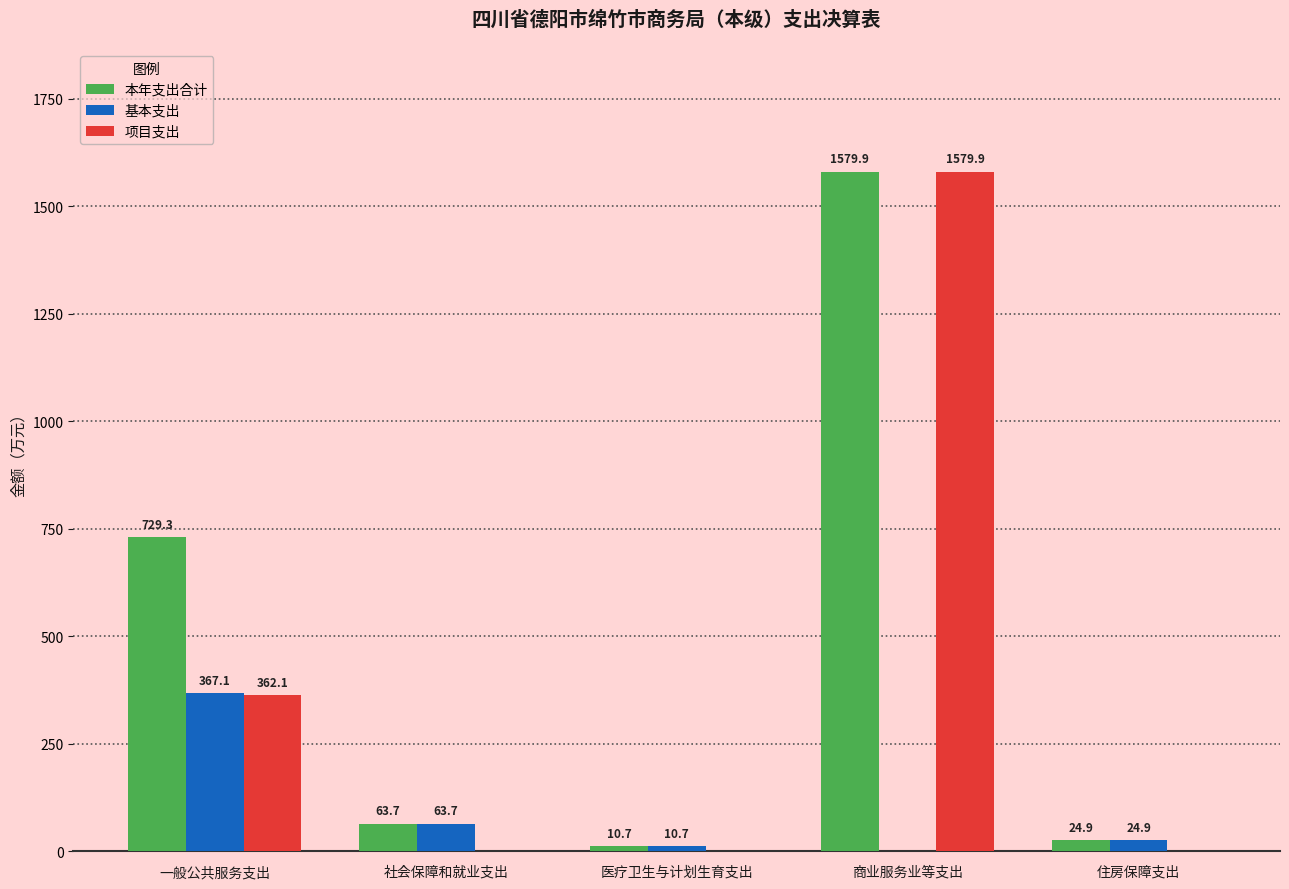

What is the sum of the 基本支出 values at 商业服务业等支出 and 住房保障支出?

24.9